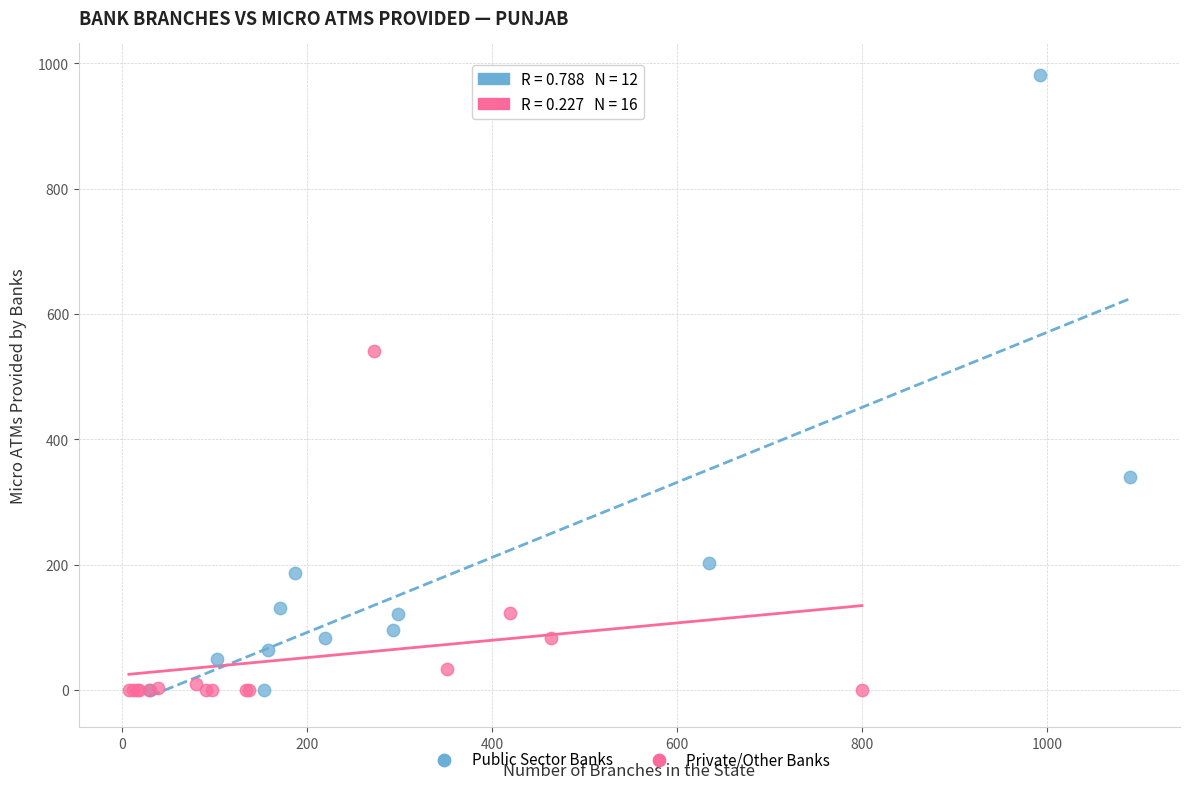

Which series has the widest spread of Y values?

Public Sector Banks